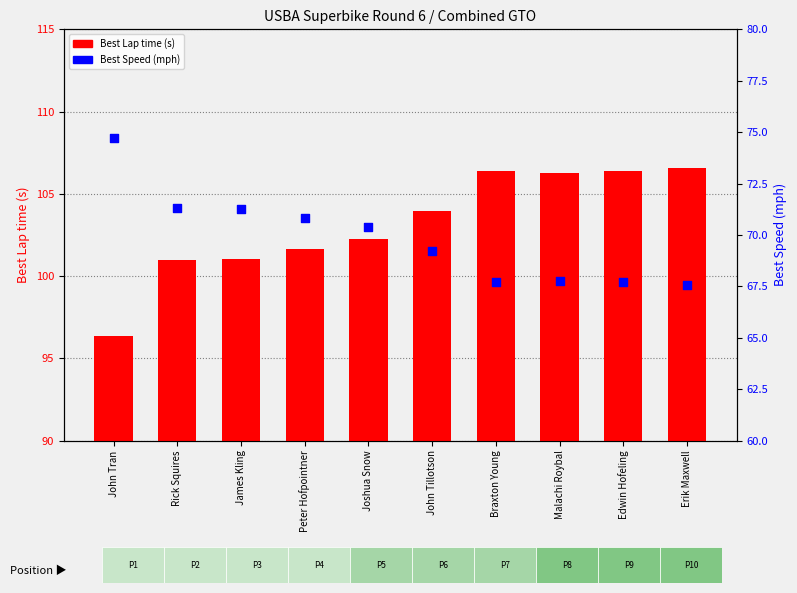

Is the value of Best Lap time at Erik Maxwell greater than the value of Best Speed at Erik Maxwell?

Yes